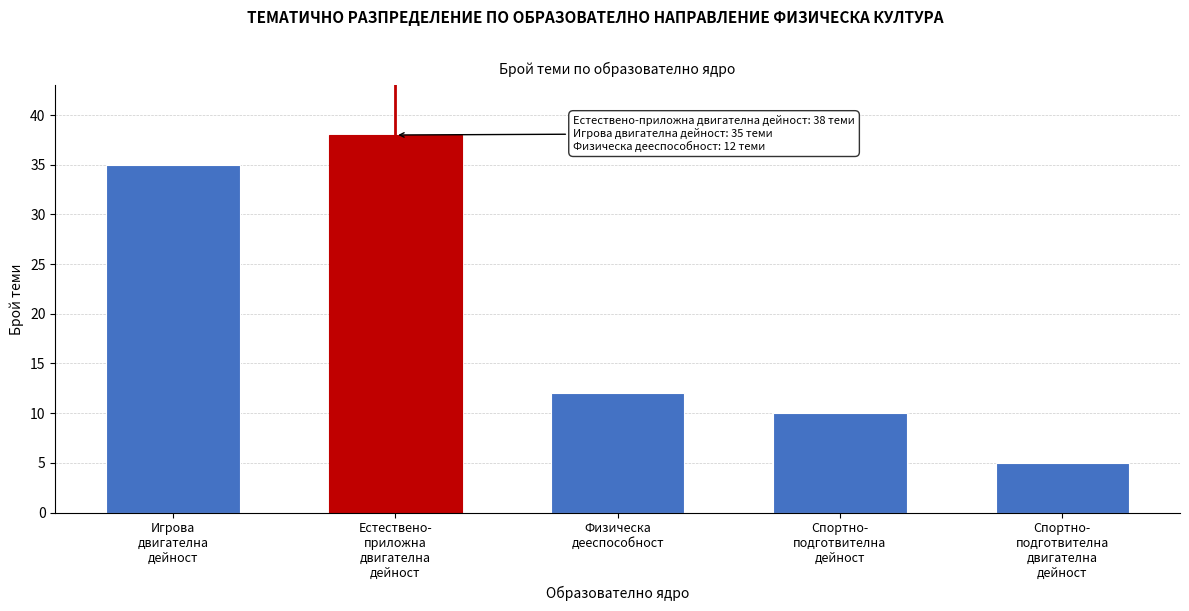

Reading right to left, extract all data points from this chart.

5	10	12	38	35